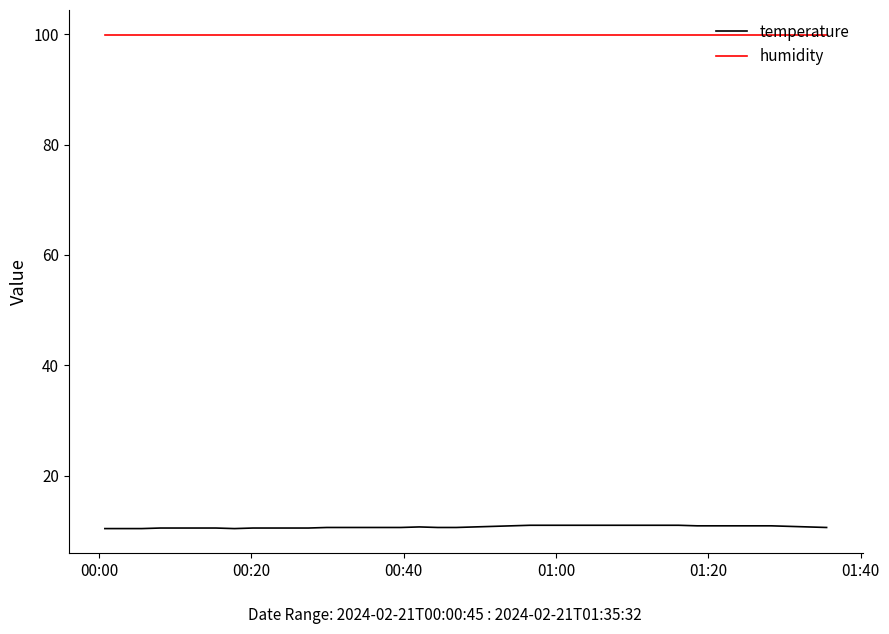

What is the smallest value displayed?

10.4